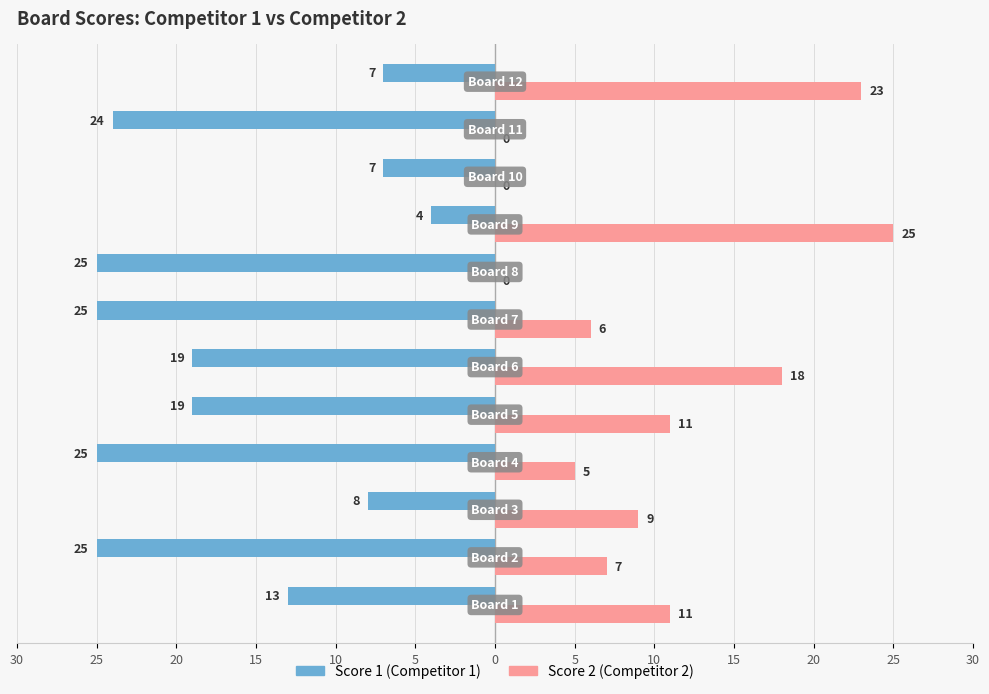

Are the bars horizontal?

Yes